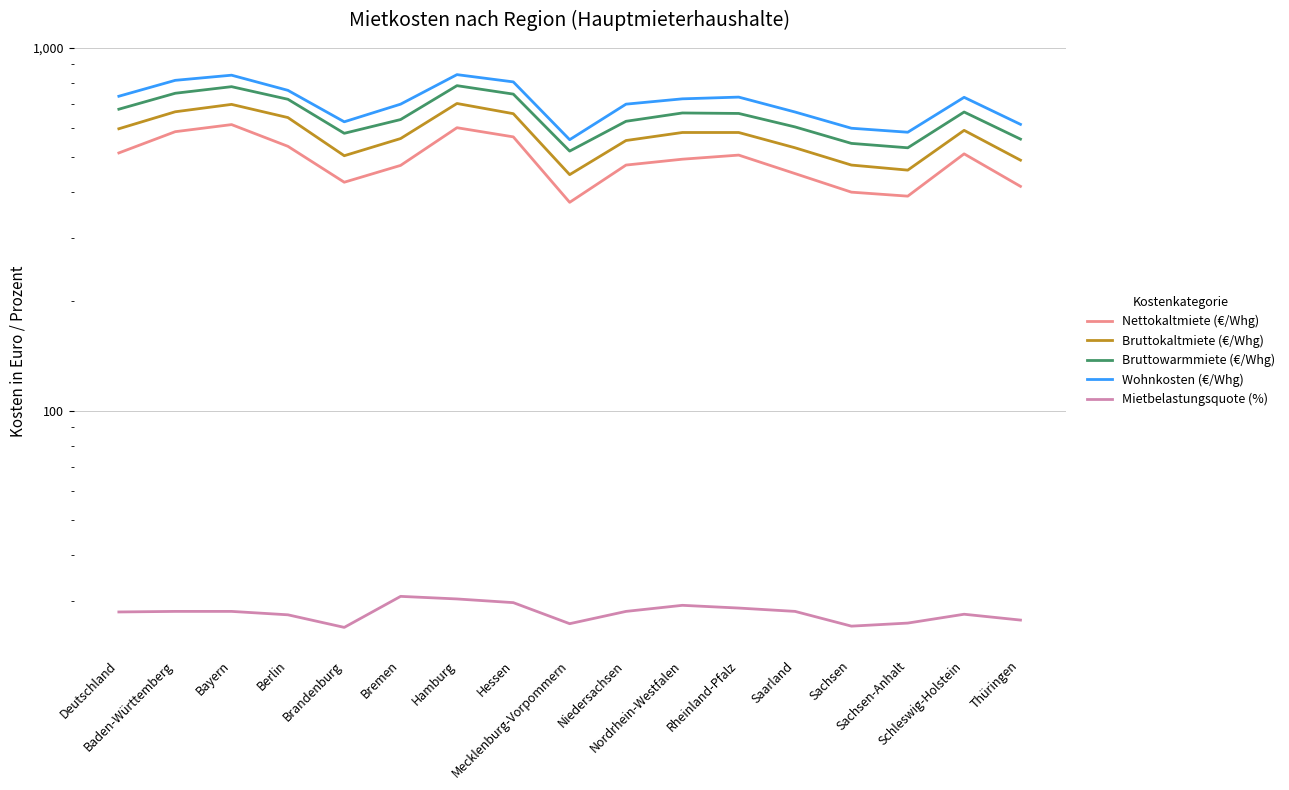

How many data points in Nettokaltmiete (€/Whg) are less than 493?

8